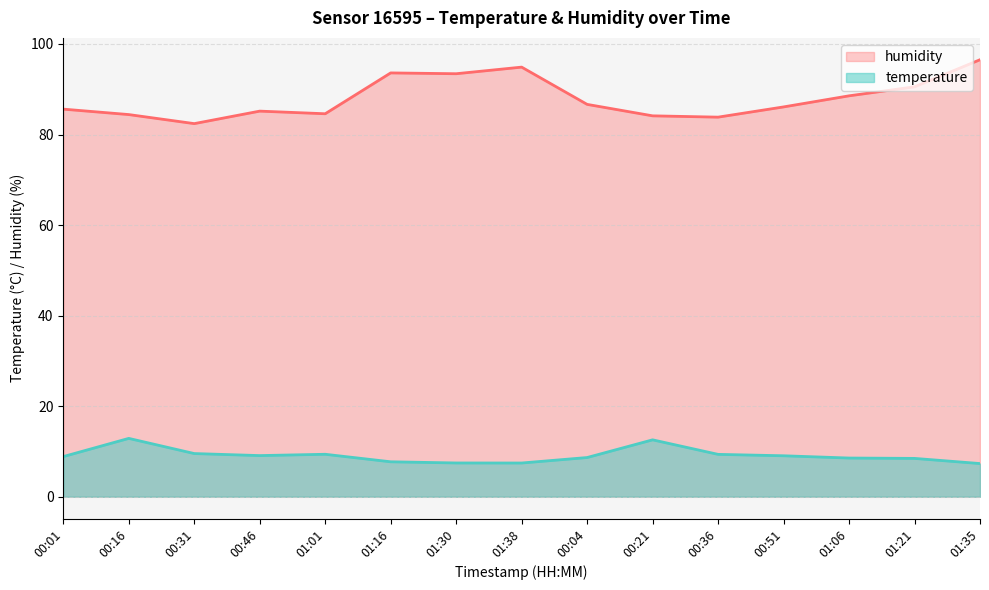

True or false: humidity and temperature intersect in this chart.

False